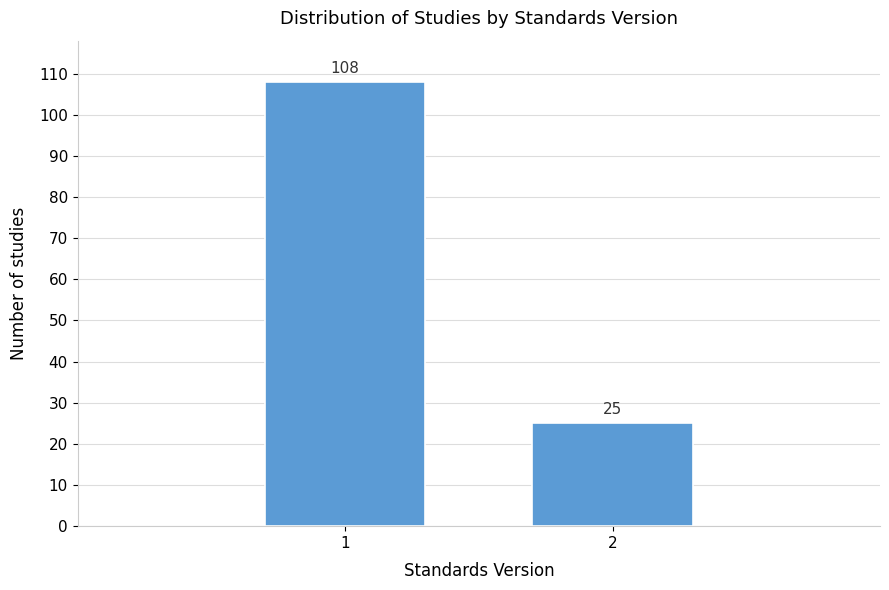

Reading left to right, transcribe all the data shown in this chart.

1=108	2=25